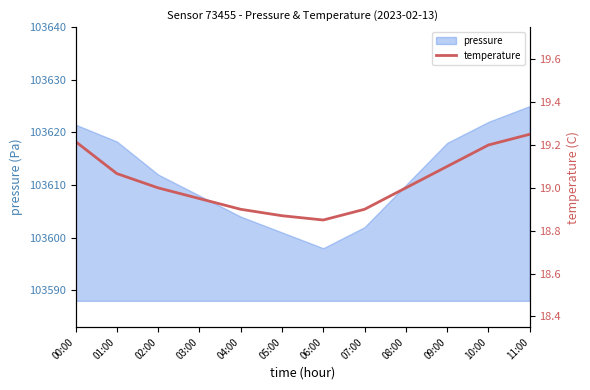

What is the greatest value displayed?

19.2